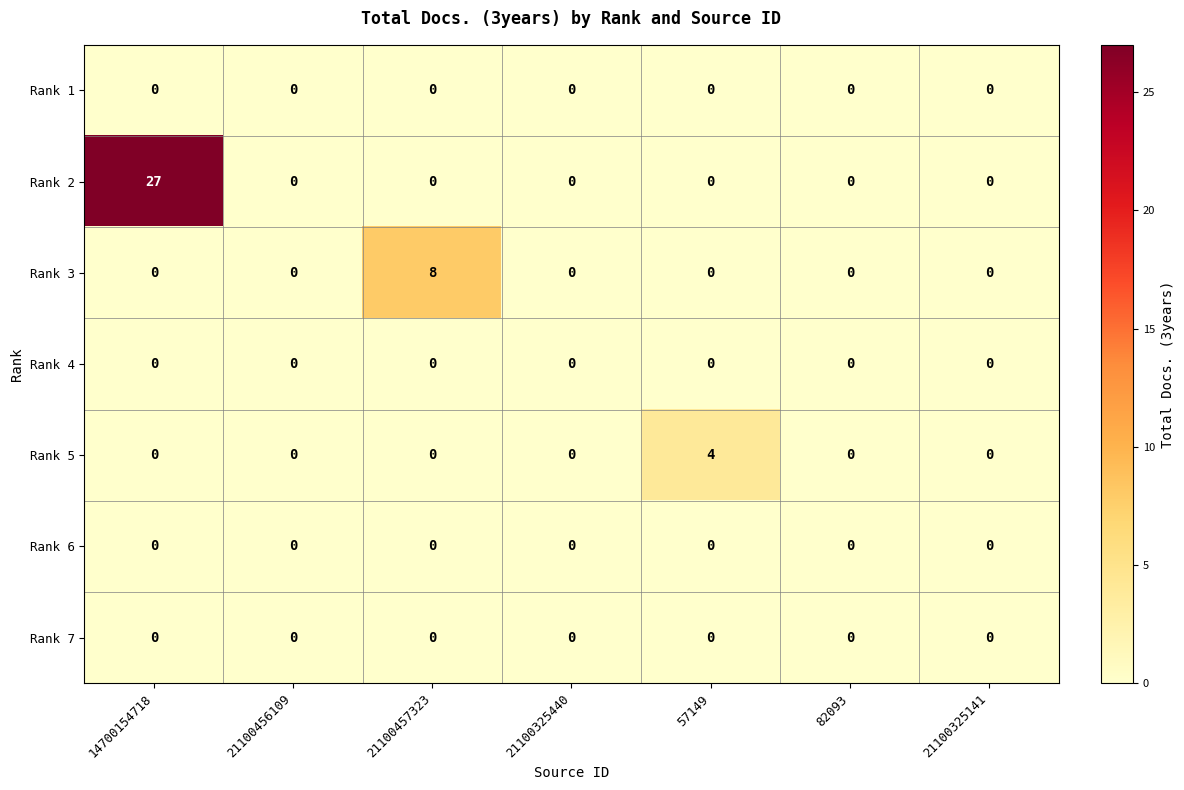

The value of Rank 6 at 82093 is 0. True or false?

True